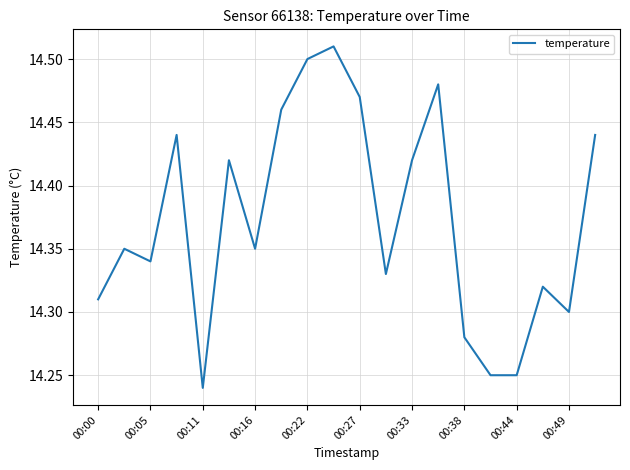

Does the chart display data point markers on the line(s)?

No